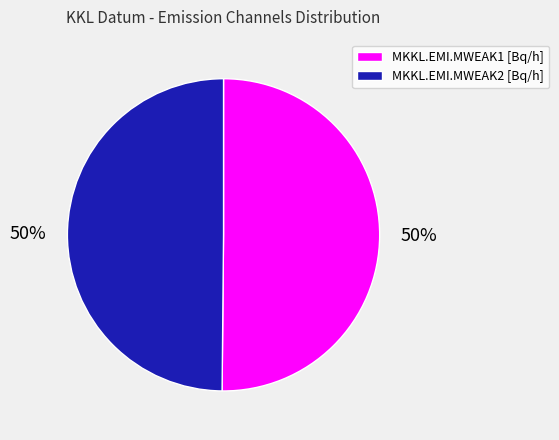

How many segments does this pie chart have?

2